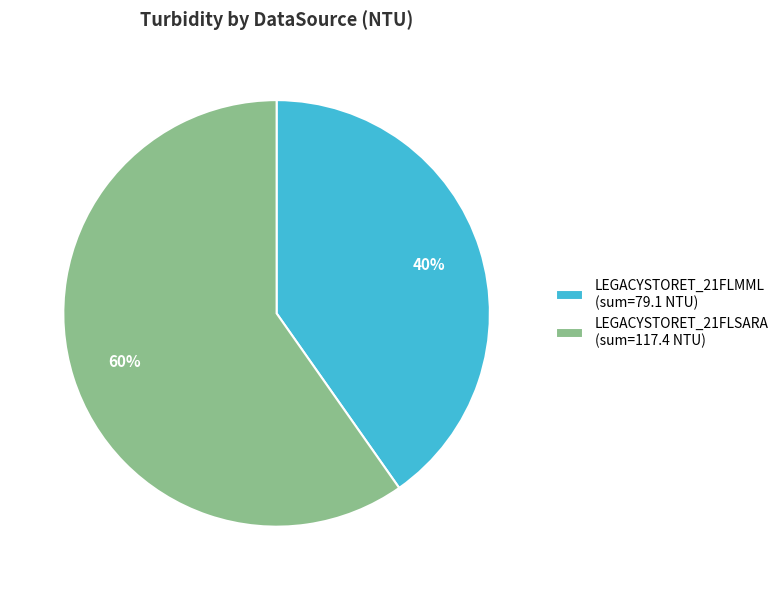

What percentage is the LEGACYSTORET_21FLMML (sum=79.1 NTU) slice, to the nearest percent?

40%